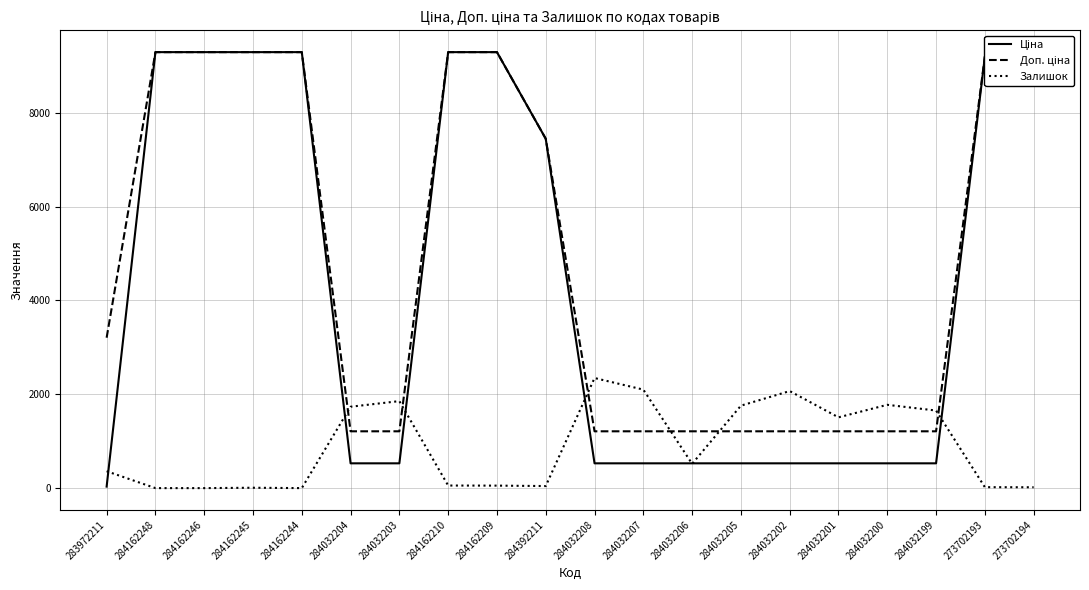

Is it true that Залишок equals -841.7 at 284162246?

False